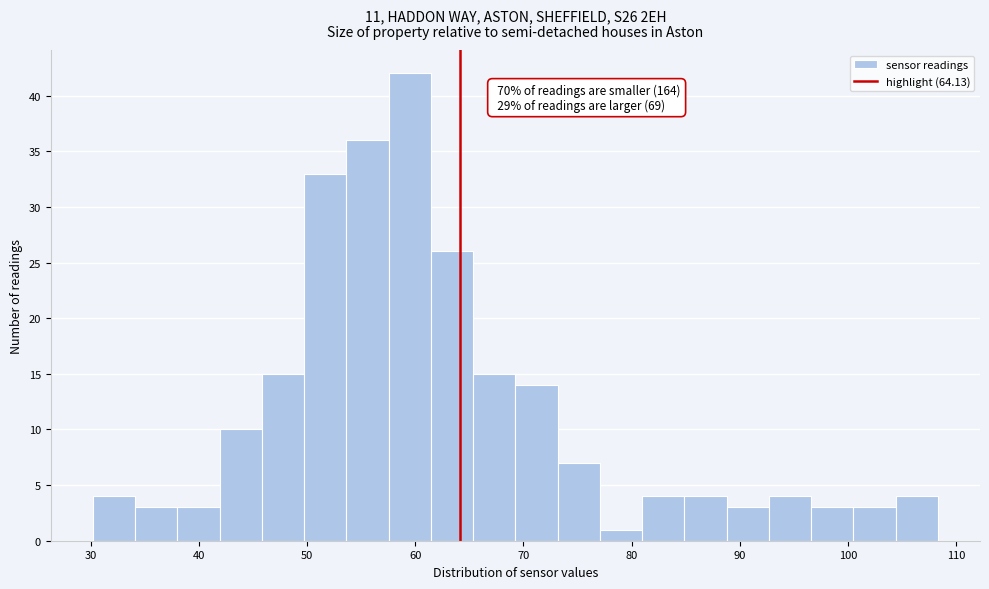

Read against the x-axis, roughly where is the centre of the tallest bar?

59